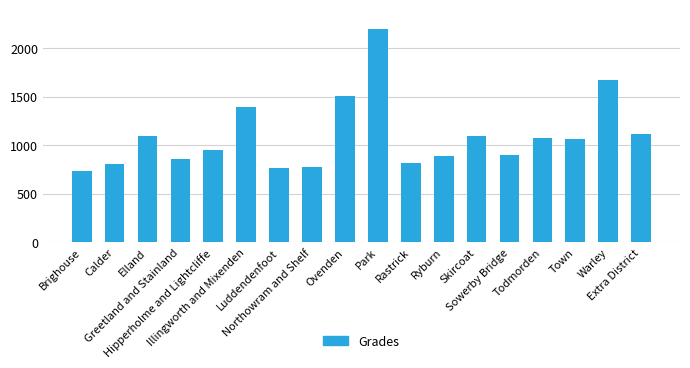

At which label is the value closest to 1463?

Ovenden